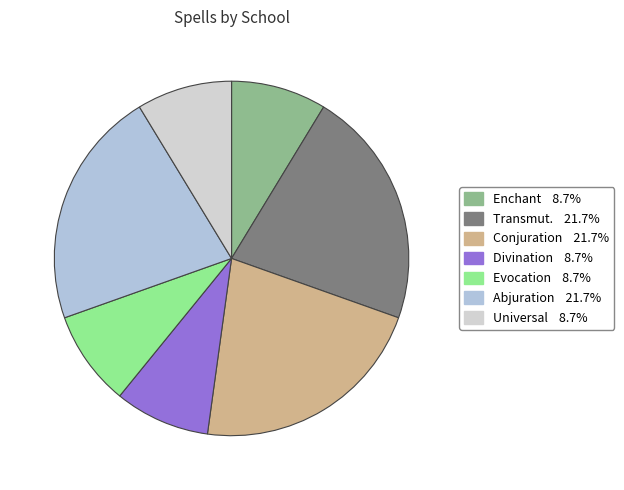

How many segments does this pie chart have?

7